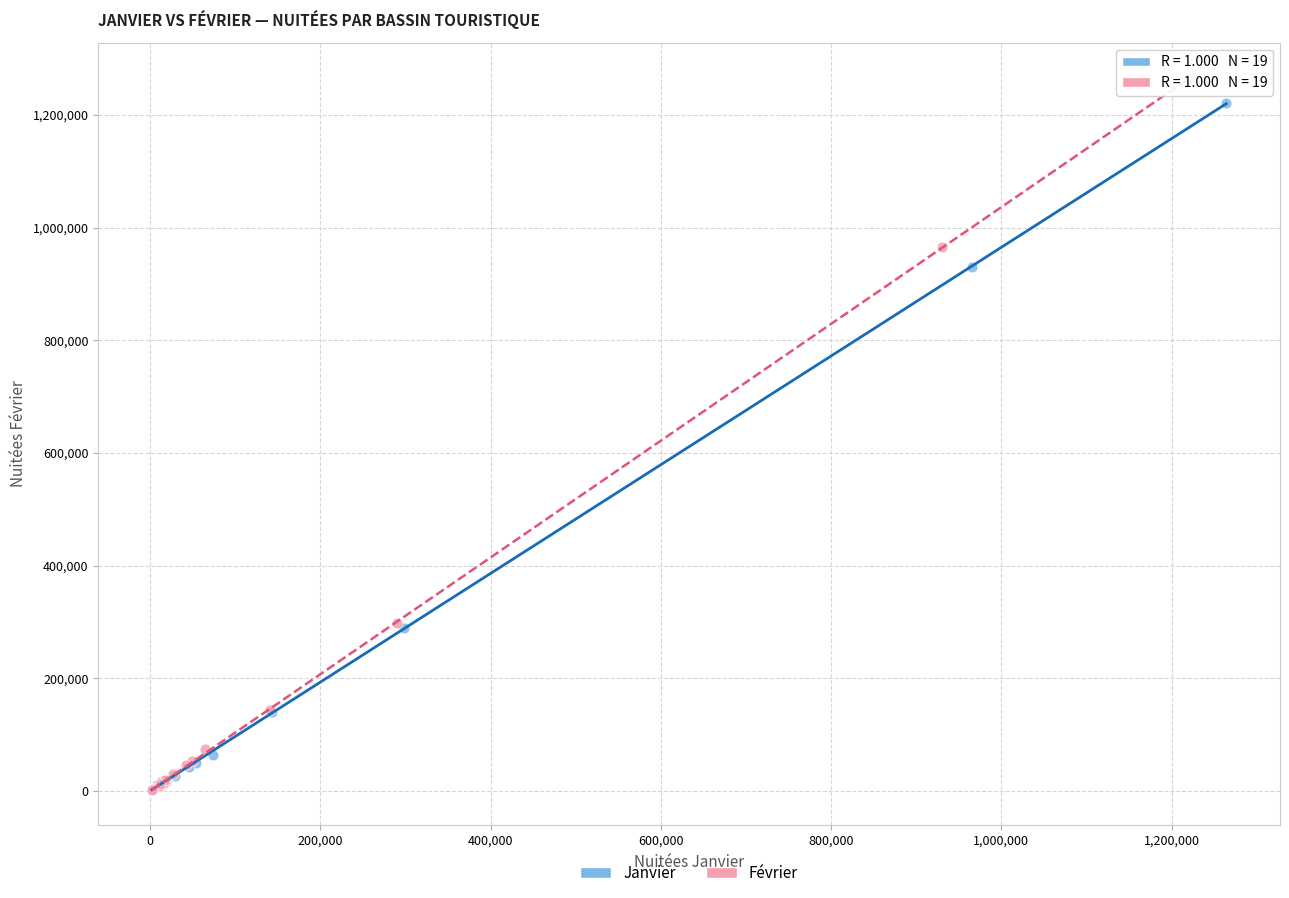

Which series has the largest Y range (max minus min)?

Février